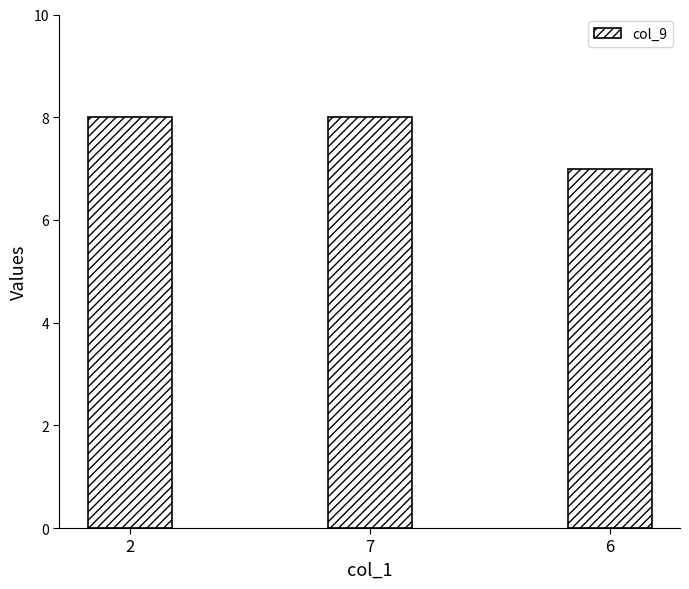

Count the number of categories in the chart.

3